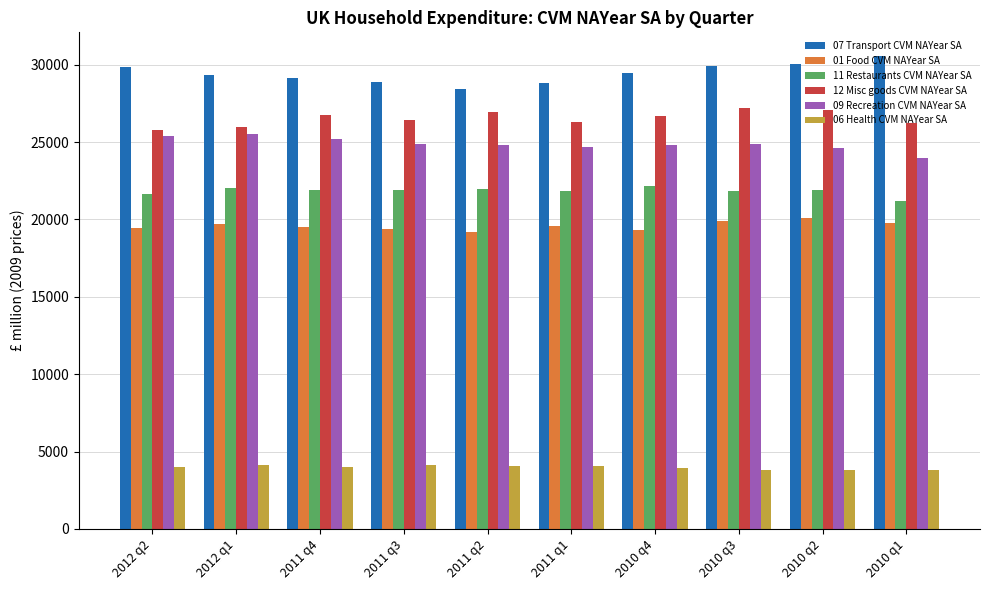

The 11 Restaurants CVM NAYear SA series shows 21963 at 2011 q2. True or false?

True